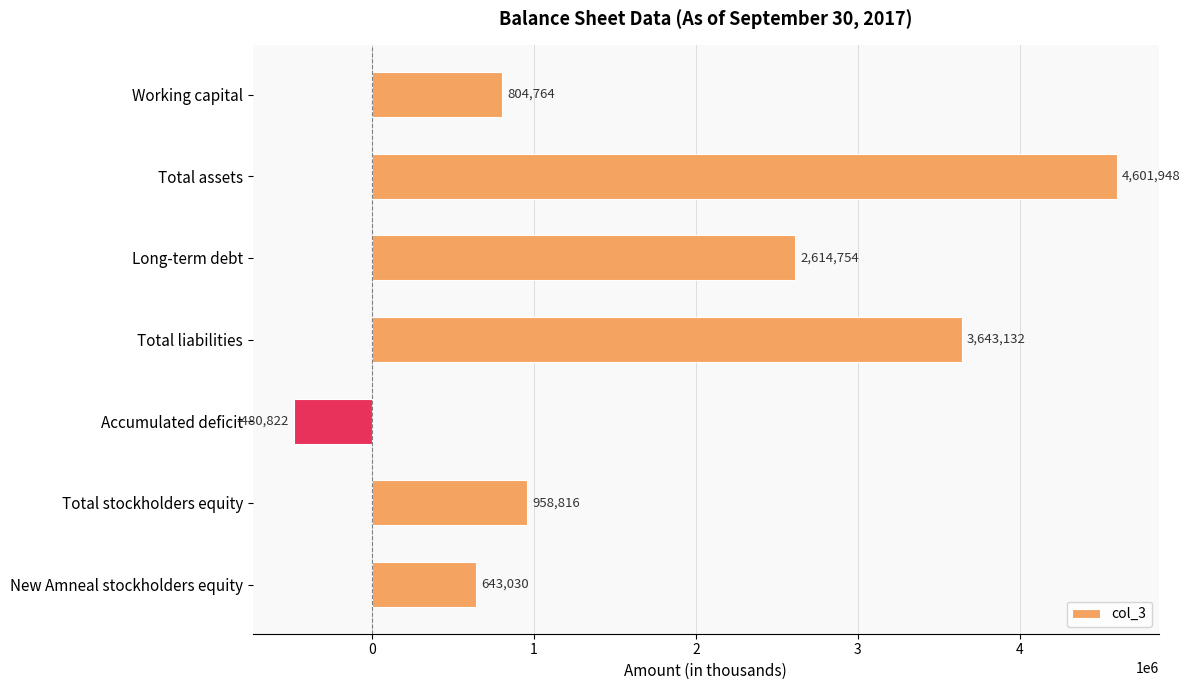

The chart shows a value of 2614754 at Long-term debt. True or false?

True